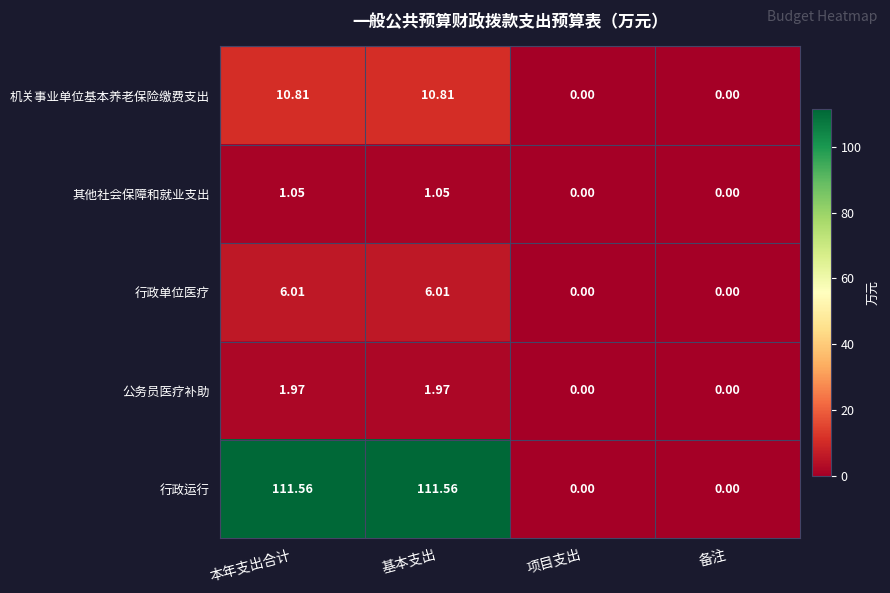

At which label does 公务员医疗补助 first exceed 1?

本年支出合计